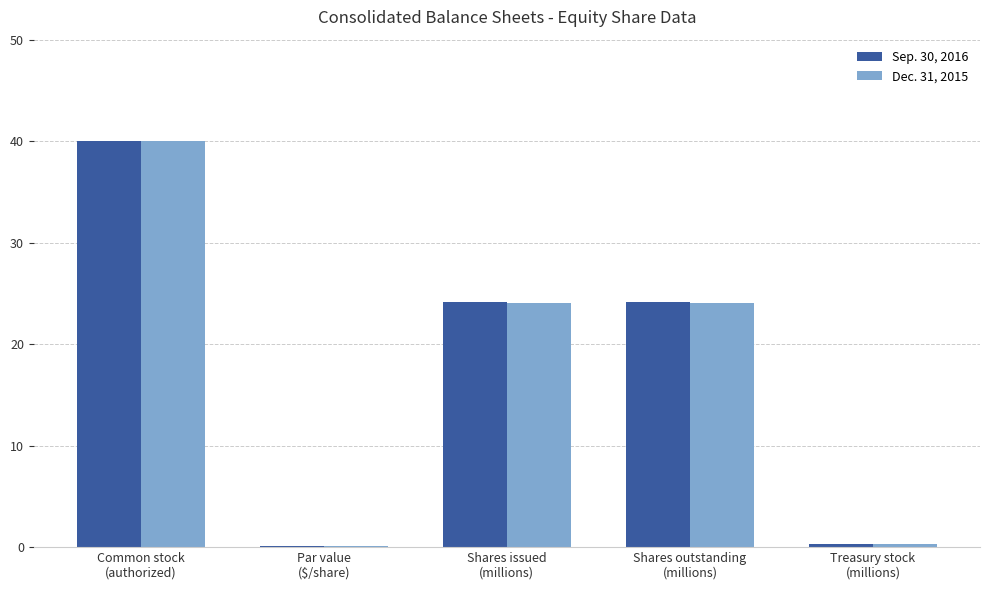

What is the greatest value displayed?

40.0